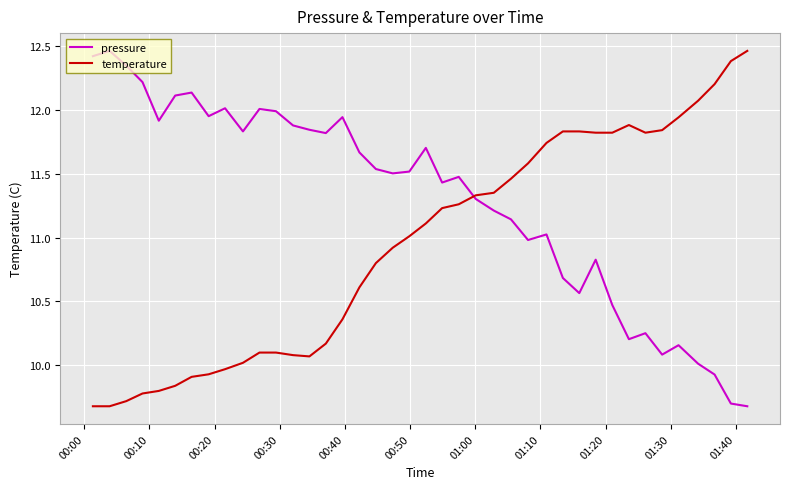

List the series in order of their overall mean, highest first.

pressure, temperature